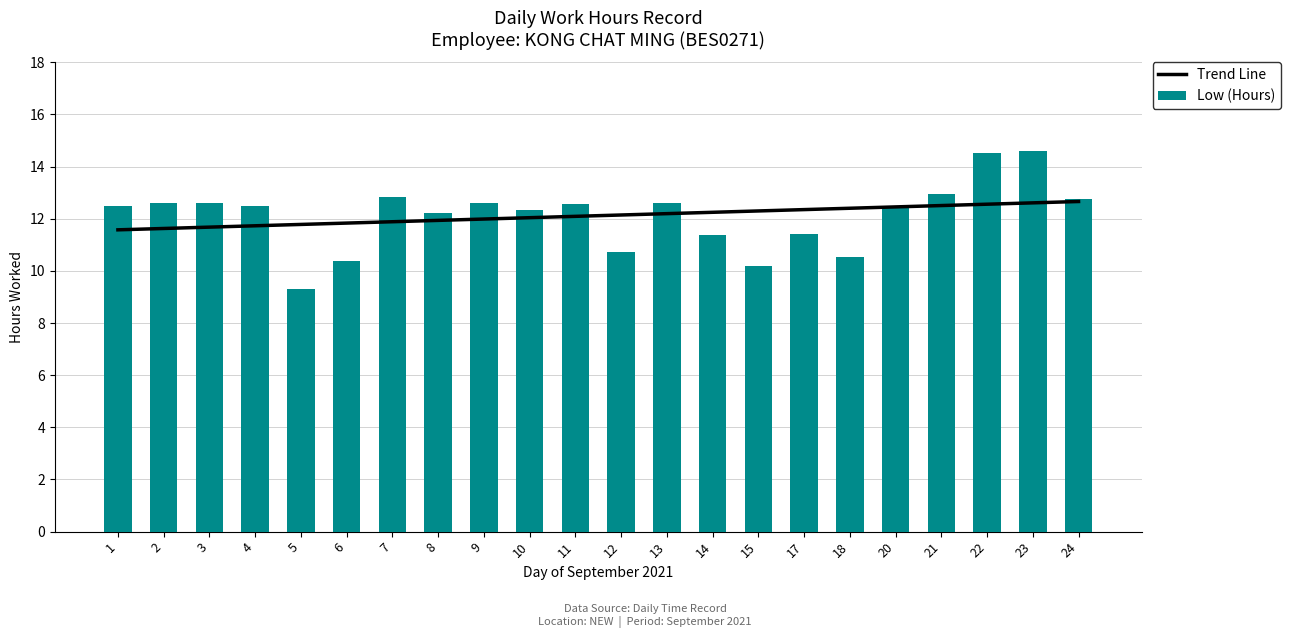

Is the value of Low (Hours) at 1 greater than the value of Trend Line at 17?

Yes